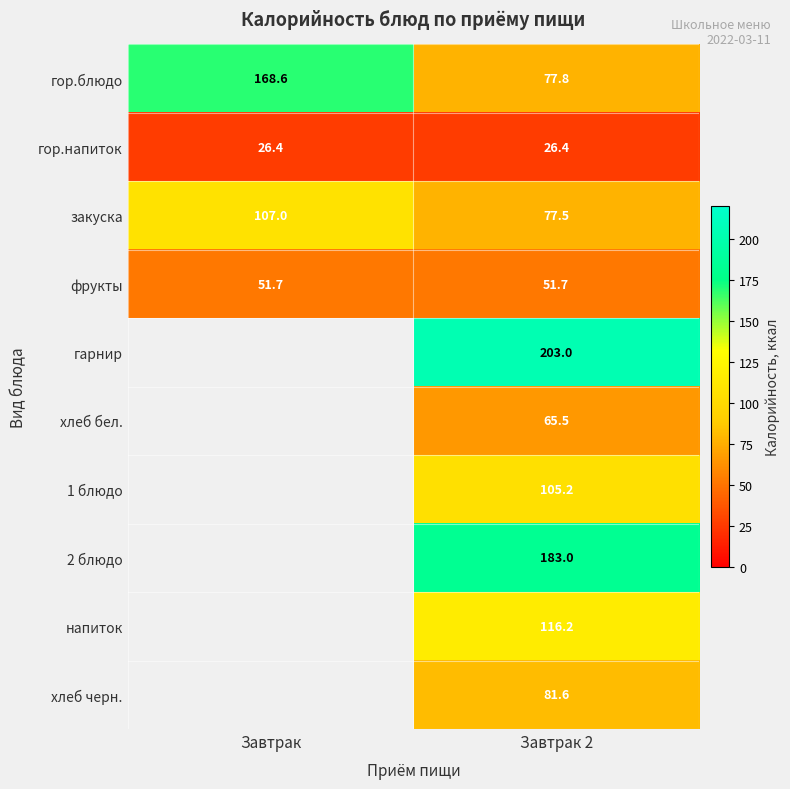

What is the greatest value displayed?

203.0